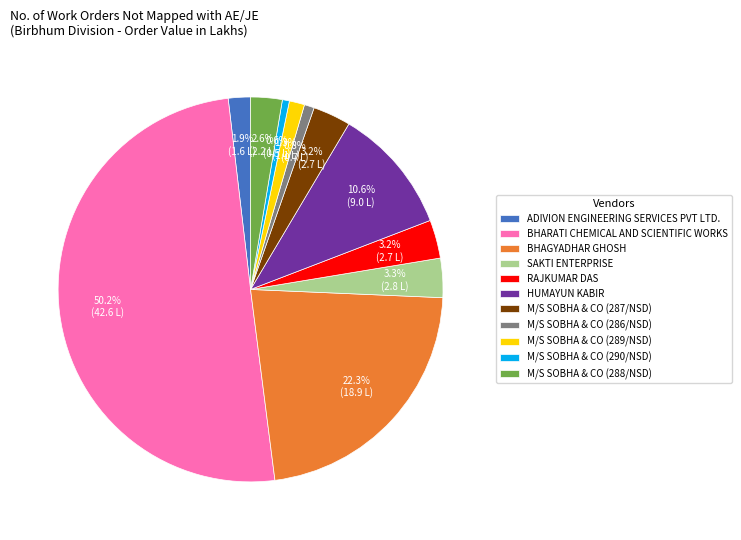

Is it true that RAJKUMAR DAS is 3% of the pie?

True